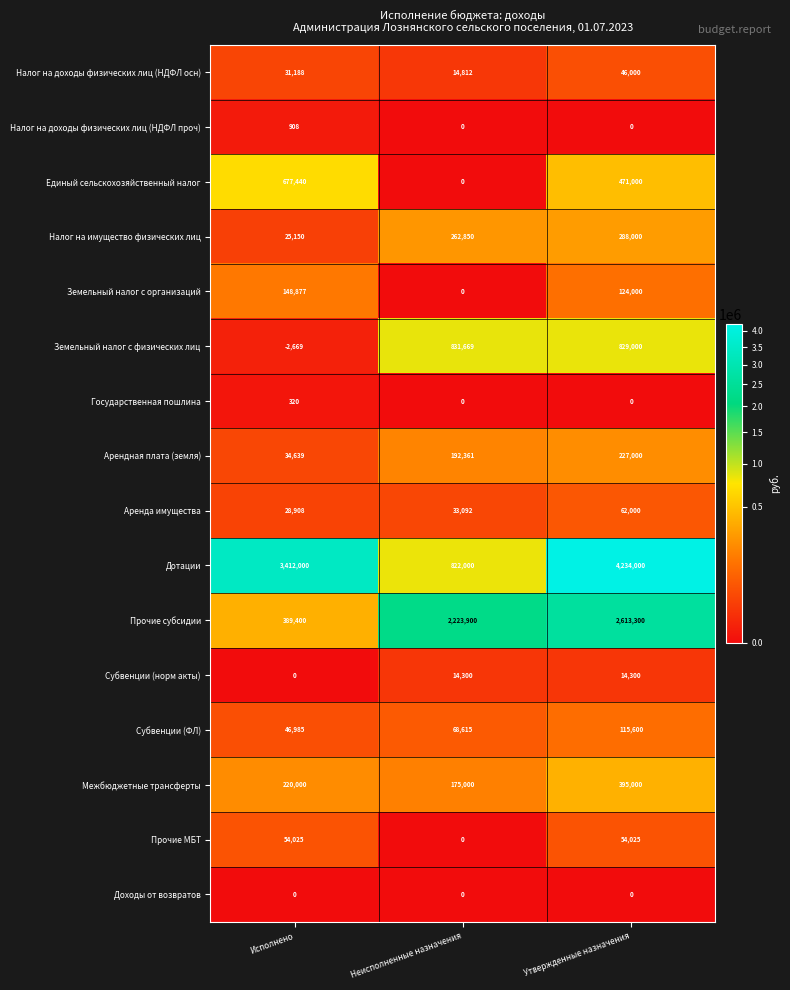

At how many categories does at least one series exceed 911136?

3